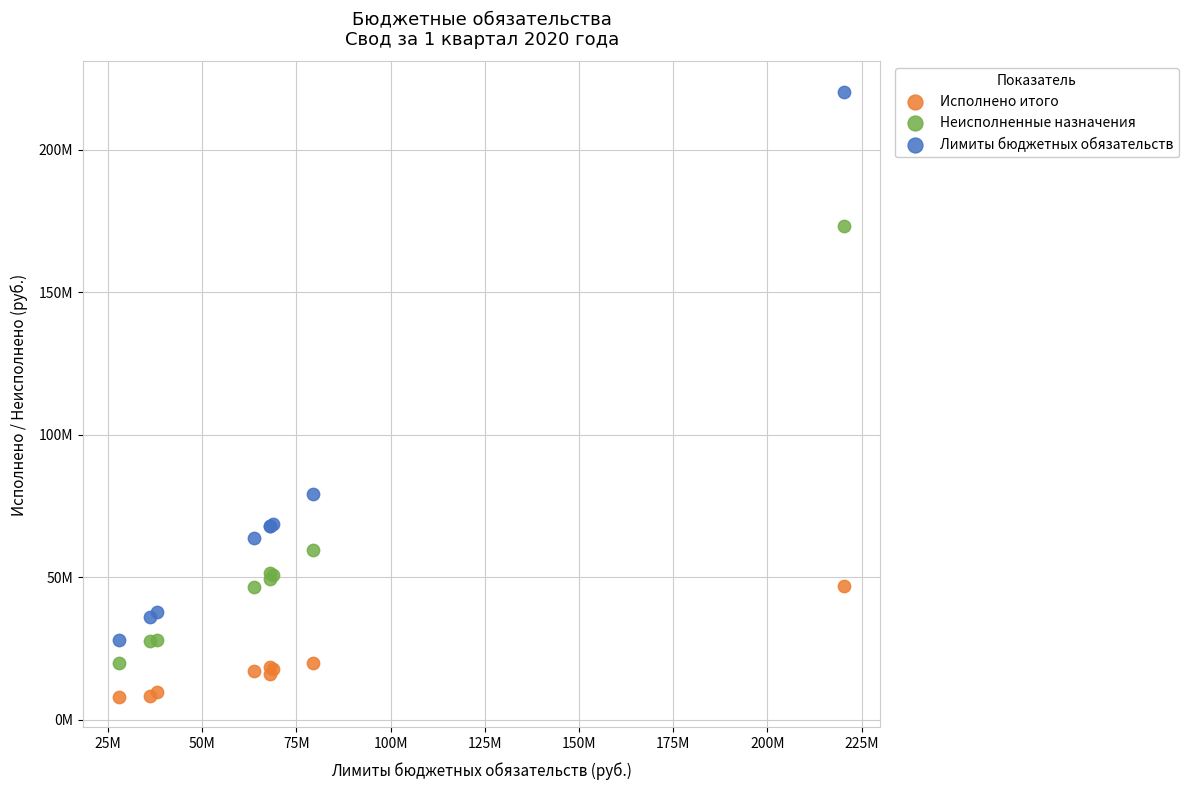

Which series has the largest Y range (max minus min)?

Лимиты бюджетных обязательств